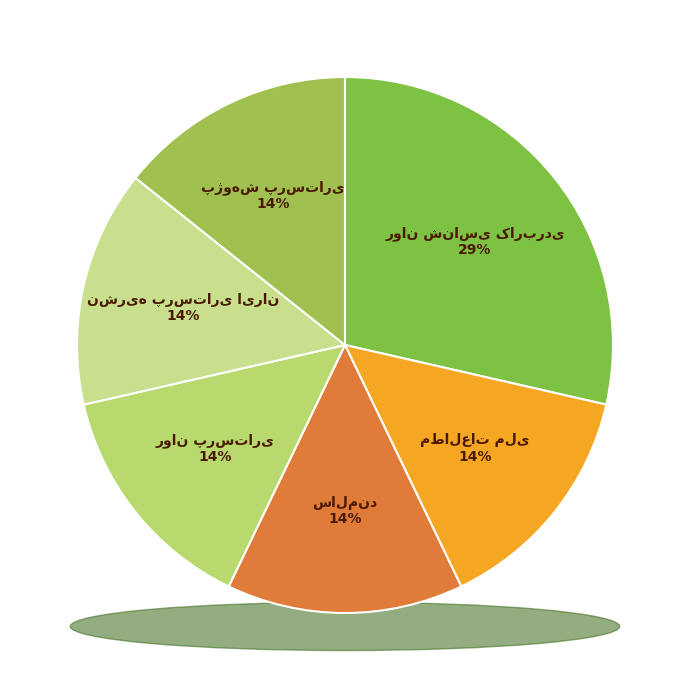

Which category has the biggest portion of the pie?

روان شناسی کاربردی